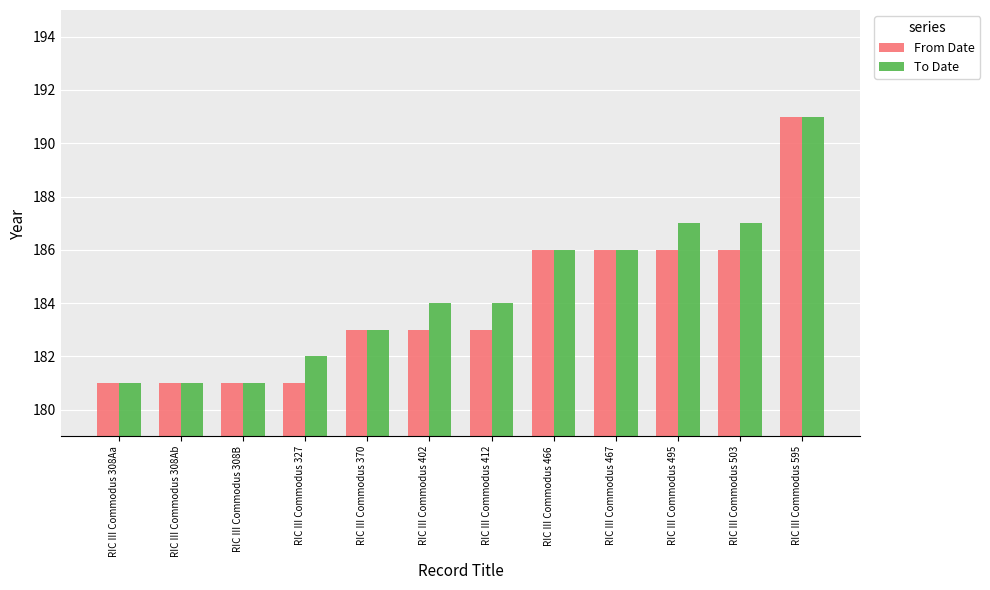

Count the To Date values in the range 182 to 187.

8